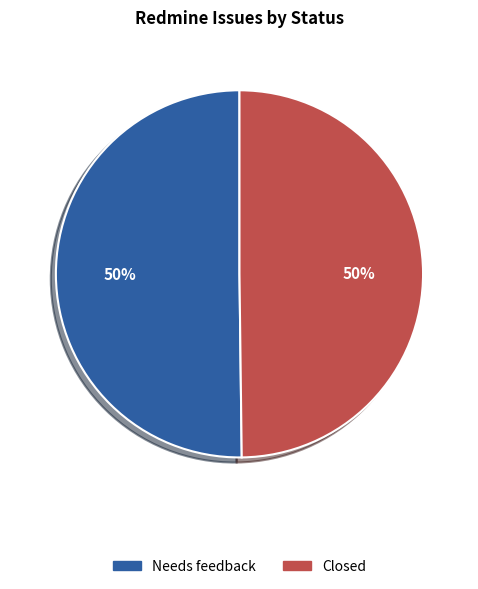

Do Closed and Needs feedback together represent more than half of the pie?

Yes